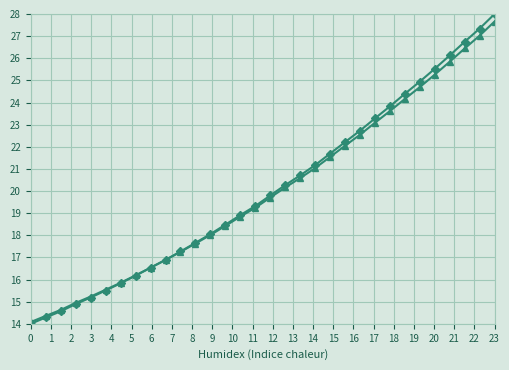

Does the chart have visible grid lines?

Yes